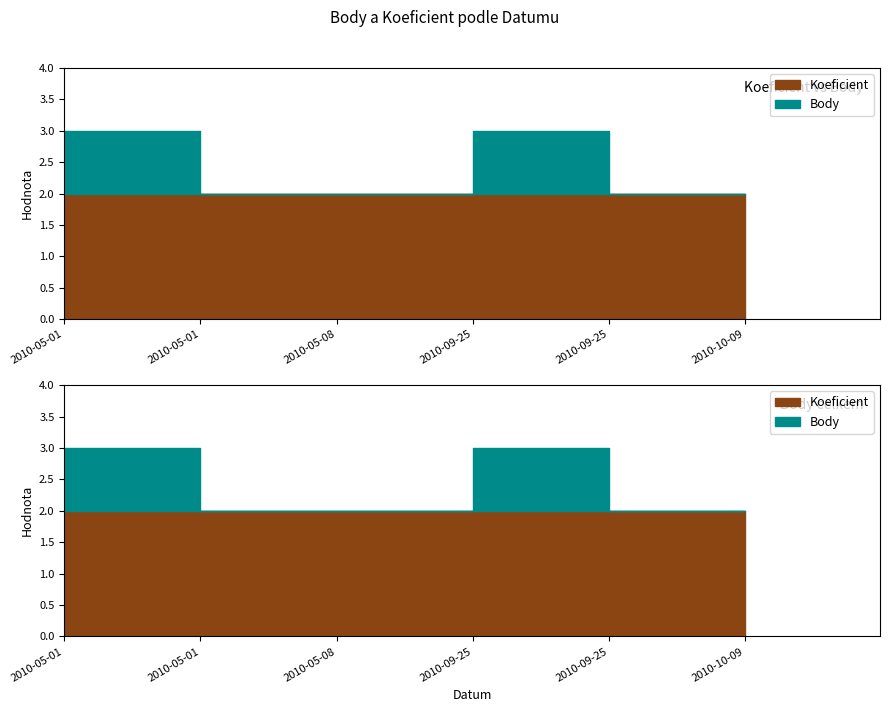

True or false: Body and Koeficient intersect in this chart.

False